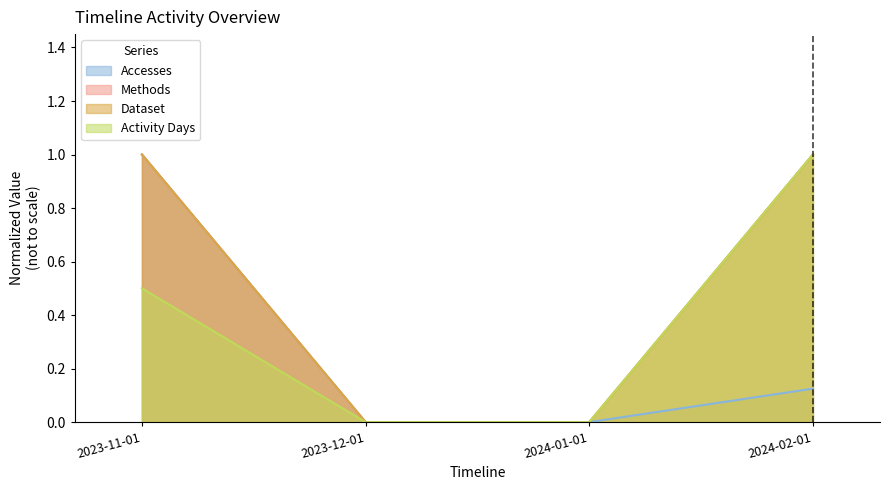

What position from the right is 2023-11-01?

4